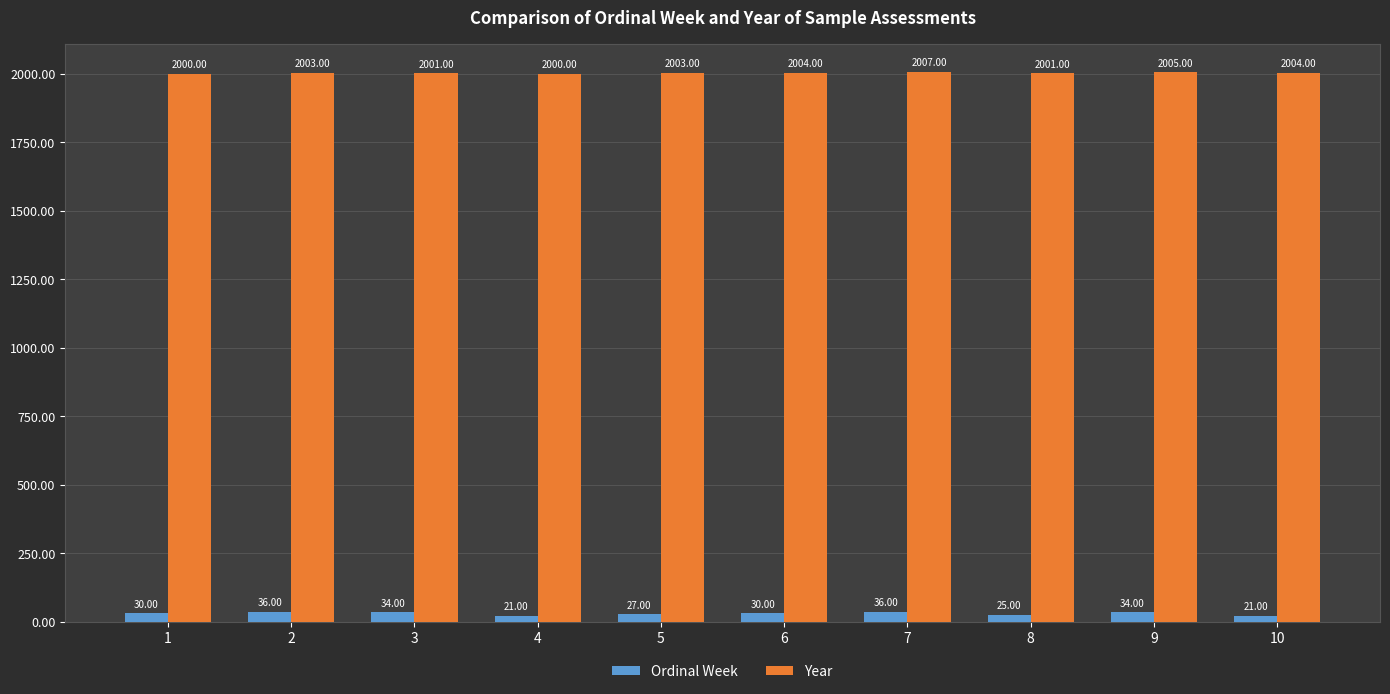

What is the spread (max minus min) of values at 2?

1967